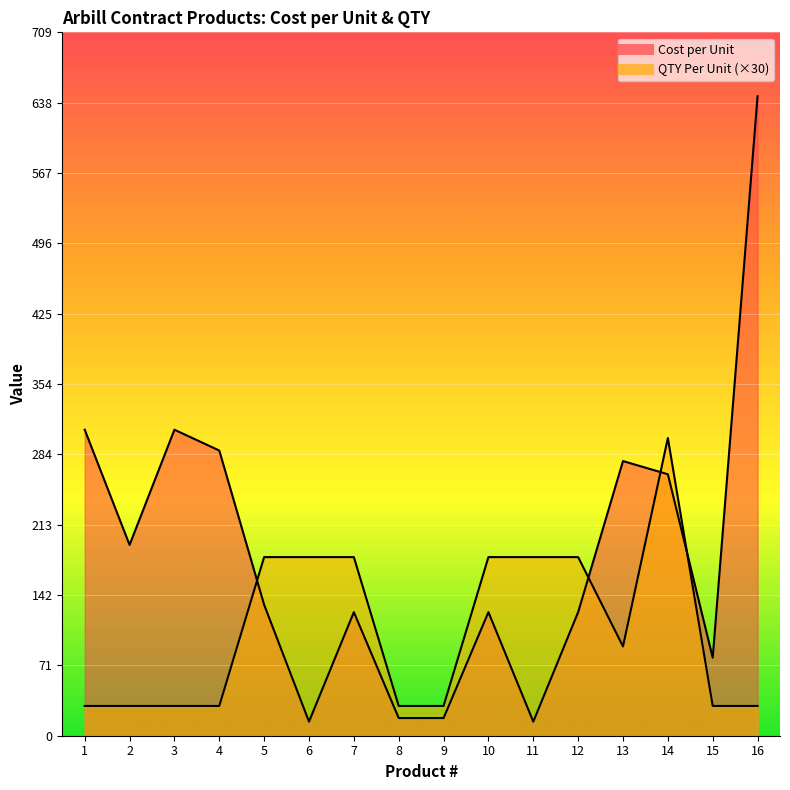

What is the highest value of the QTY Per Unit series?

300.0